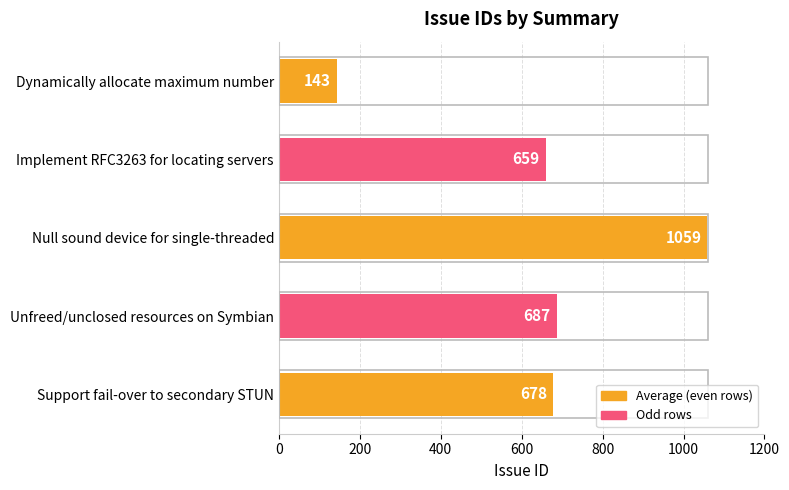

Rank the categories by value from lowest to highest.

Dynamically allocate maximum number, Implement RFC3263 for locating servers, Support fail-over to secondary STUN, Unfreed/unclosed resources on Symbian, Null sound device for single-threaded